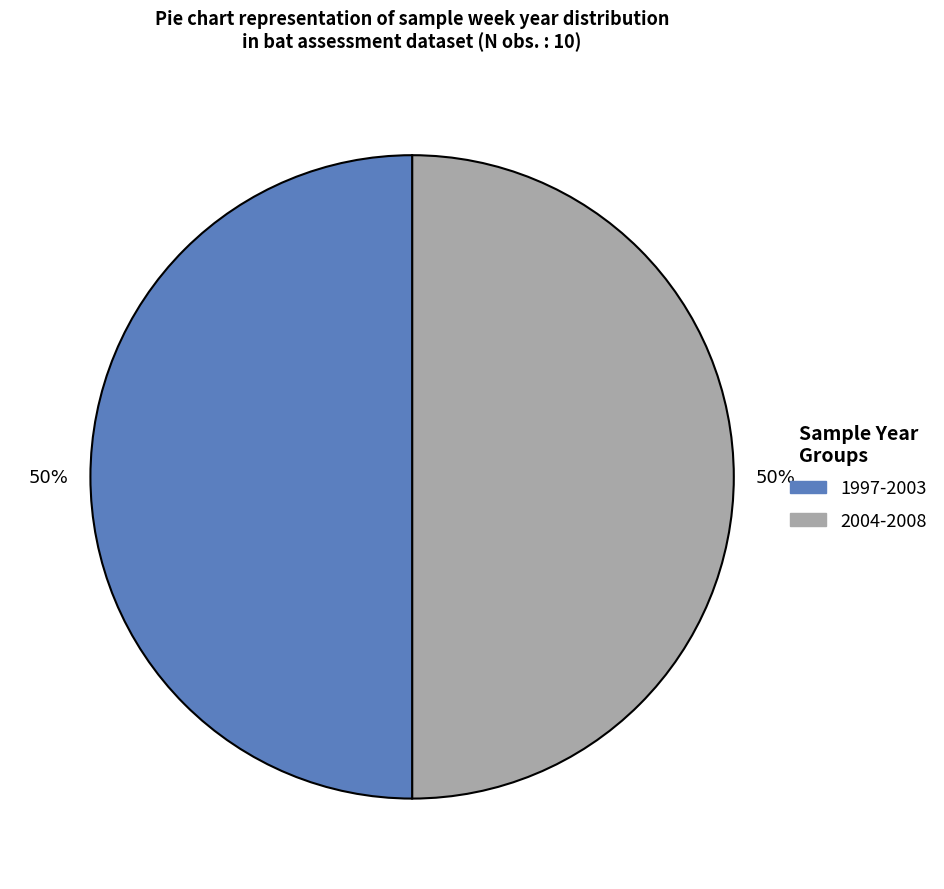

To the nearest percent, what is the average slice percentage?

50%